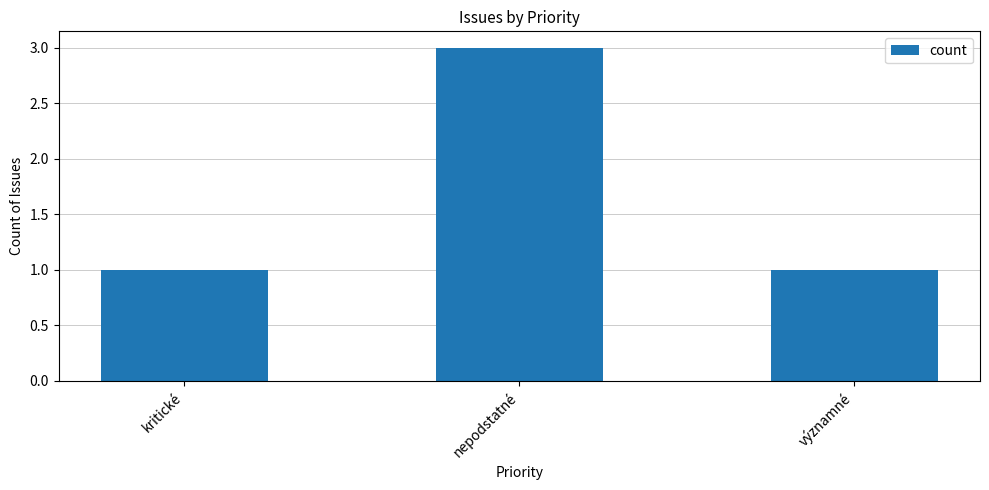

What position from the right is kritické?

3